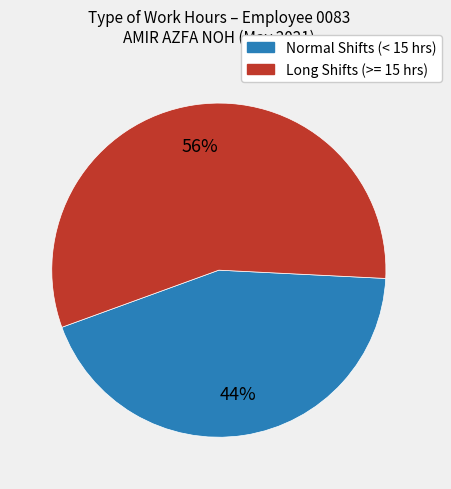

Is there any slice that represents more than half of the pie?

Yes